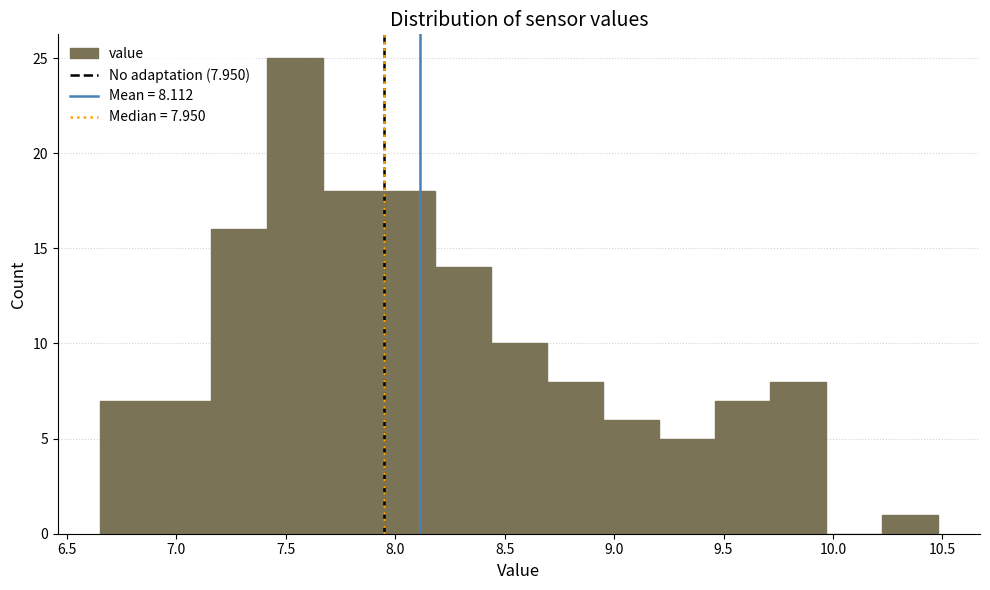

Over which range of the x-axis is the bar tallest?

7.40 to 7.65